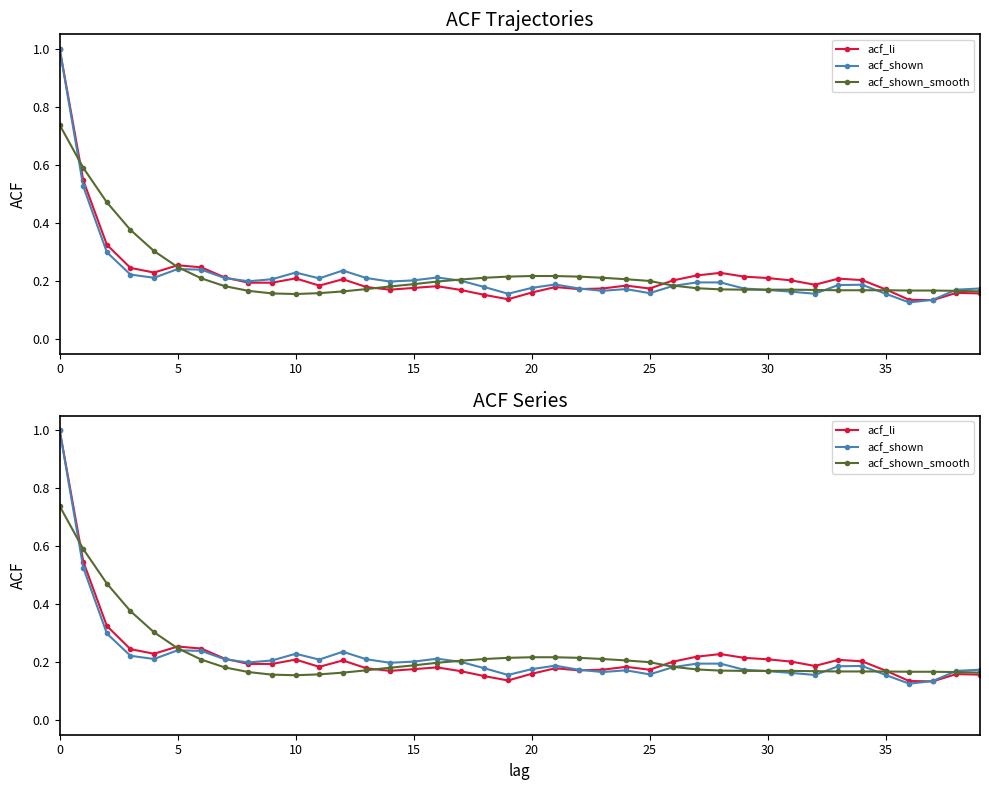

Where is acf_shown_smooth nearest to the value 0?

10